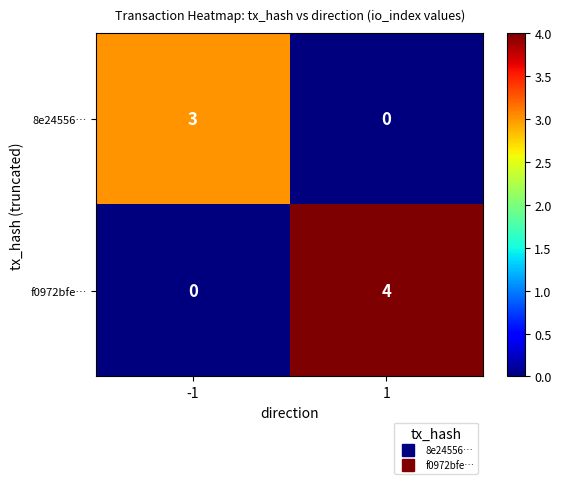

How many series are shown in this chart?

2